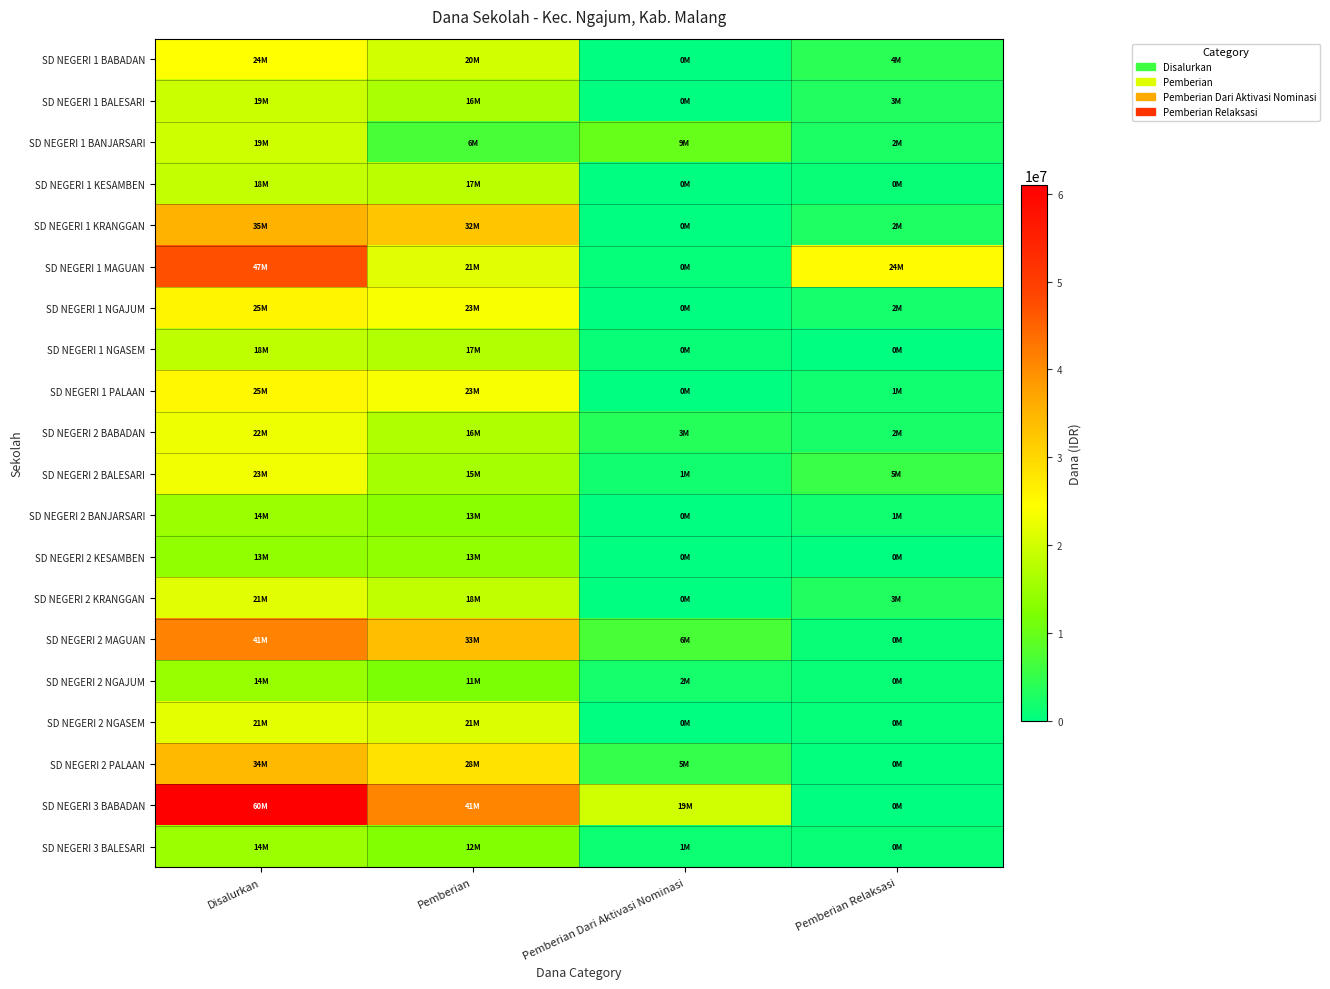

Reading left to right, list all the values displayed in this chart.

SD NEGERI 1 BABADAN: Disalurkan=24300000	Pemberian=20025000	Pemberian Dari Aktivasi Nominasi=0	Pemberian Relaksasi=4275000
SD NEGERI 1 BALESARI: Disalurkan=19350000	Pemberian=16200000	Pemberian Dari Aktivasi Nominasi=0	Pemberian Relaksasi=3150000
SD NEGERI 1 BANJARSARI: Disalurkan=19575000	Pemberian=6975000	Pemberian Dari Aktivasi Nominasi=9900000	Pemberian Relaksasi=2700000
SD NEGERI 1 KESAMBEN: Disalurkan=18675000	Pemberian=17775000	Pemberian Dari Aktivasi Nominasi=0	Pemberian Relaksasi=900000
SD NEGERI 1 KRANGGAN: Disalurkan=35325000	Pemberian=32400000	Pemberian Dari Aktivasi Nominasi=0	Pemberian Relaksasi=2925000
SD NEGERI 1 MAGUAN: Disalurkan=47250000	Pemberian=21600000	Pemberian Dari Aktivasi Nominasi=675000	Pemberian Relaksasi=24975000
SD NEGERI 1 NGAJUM: Disalurkan=25875000	Pemberian=23850000	Pemberian Dari Aktivasi Nominasi=0	Pemberian Relaksasi=2025000
SD NEGERI 1 NGASEM: Disalurkan=18225000	Pemberian=17100000	Pemberian Dari Aktivasi Nominasi=900000	Pemberian Relaksasi=225000
SD NEGERI 1 PALAAN: Disalurkan=25425000	Pemberian=23625000	Pemberian Dari Aktivasi Nominasi=225000	Pemberian Relaksasi=1575000
SD NEGERI 2 BABADAN: Disalurkan=22725000	Pemberian=16875000	Pemberian Dari Aktivasi Nominasi=3600000	Pemberian Relaksasi=2250000
SD NEGERI 2 BALESARI: Disalurkan=23175000	Pemberian=15750000	Pemberian Dari Aktivasi Nominasi=1800000	Pemberian Relaksasi=5625000
SD NEGERI 2 BANJARSARI: Disalurkan=14850000	Pemberian=13275000	Pemberian Dari Aktivasi Nominasi=0	Pemberian Relaksasi=1575000
SD NEGERI 2 KESAMBEN: Disalurkan=13950000	Pemberian=13950000	Pemberian Dari Aktivasi Nominasi=0	Pemberian Relaksasi=0
SD NEGERI 2 KRANGGAN: Disalurkan=21600000	Pemberian=18450000	Pemberian Dari Aktivasi Nominasi=0	Pemberian Relaksasi=3150000
SD NEGERI 2 MAGUAN: Disalurkan=41400000	Pemberian=33525000	Pemberian Dari Aktivasi Nominasi=6975000	Pemberian Relaksasi=900000
SD NEGERI 2 NGAJUM: Disalurkan=14625000	Pemberian=11700000	Pemberian Dari Aktivasi Nominasi=2025000	Pemberian Relaksasi=900000
SD NEGERI 2 NGASEM: Disalurkan=21825000	Pemberian=21150000	Pemberian Dari Aktivasi Nominasi=0	Pemberian Relaksasi=675000
SD NEGERI 2 PALAAN: Disalurkan=34200000	Pemberian=28575000	Pemberian Dari Aktivasi Nominasi=5175000	Pemberian Relaksasi=450000
SD NEGERI 3 BABADAN: Disalurkan=60975000	Pemberian=41175000	Pemberian Dari Aktivasi Nominasi=19800000	Pemberian Relaksasi=0
SD NEGERI 3 BALESARI: Disalurkan=14850000	Pemberian=12600000	Pemberian Dari Aktivasi Nominasi=1350000	Pemberian Relaksasi=900000